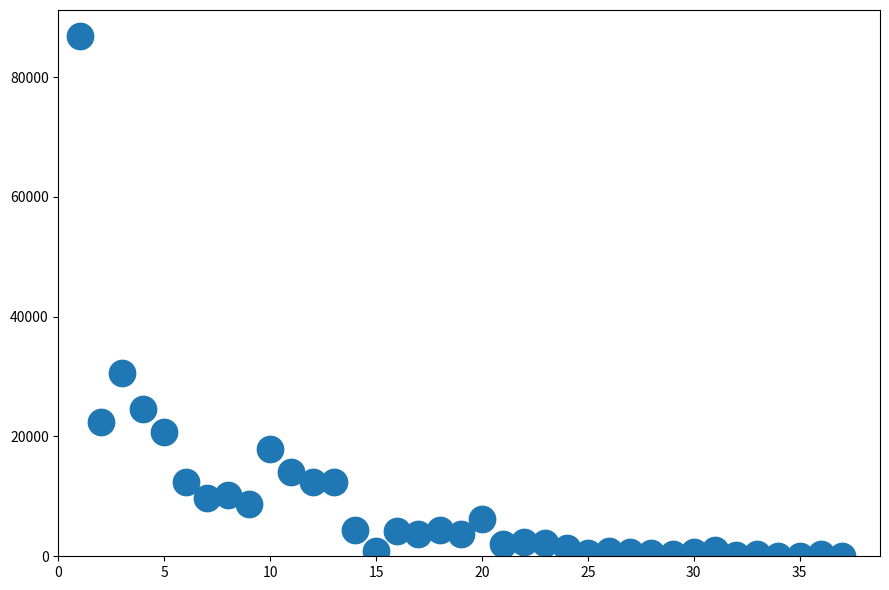

What Y value in the scatter plot is closest to 43428?

30653